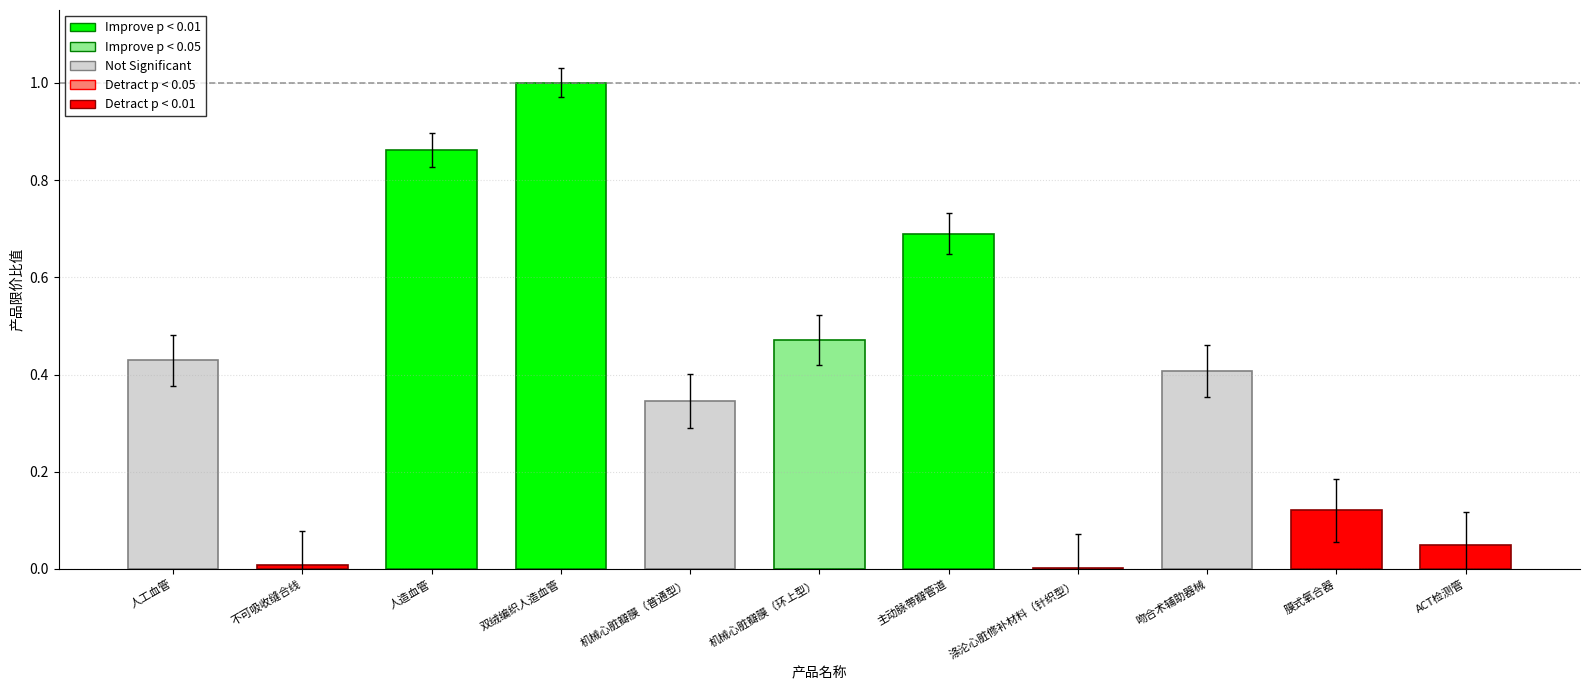

The chart shows a value of 0.6 at 机械心脏瓣膜（普通型）. True or false?

False